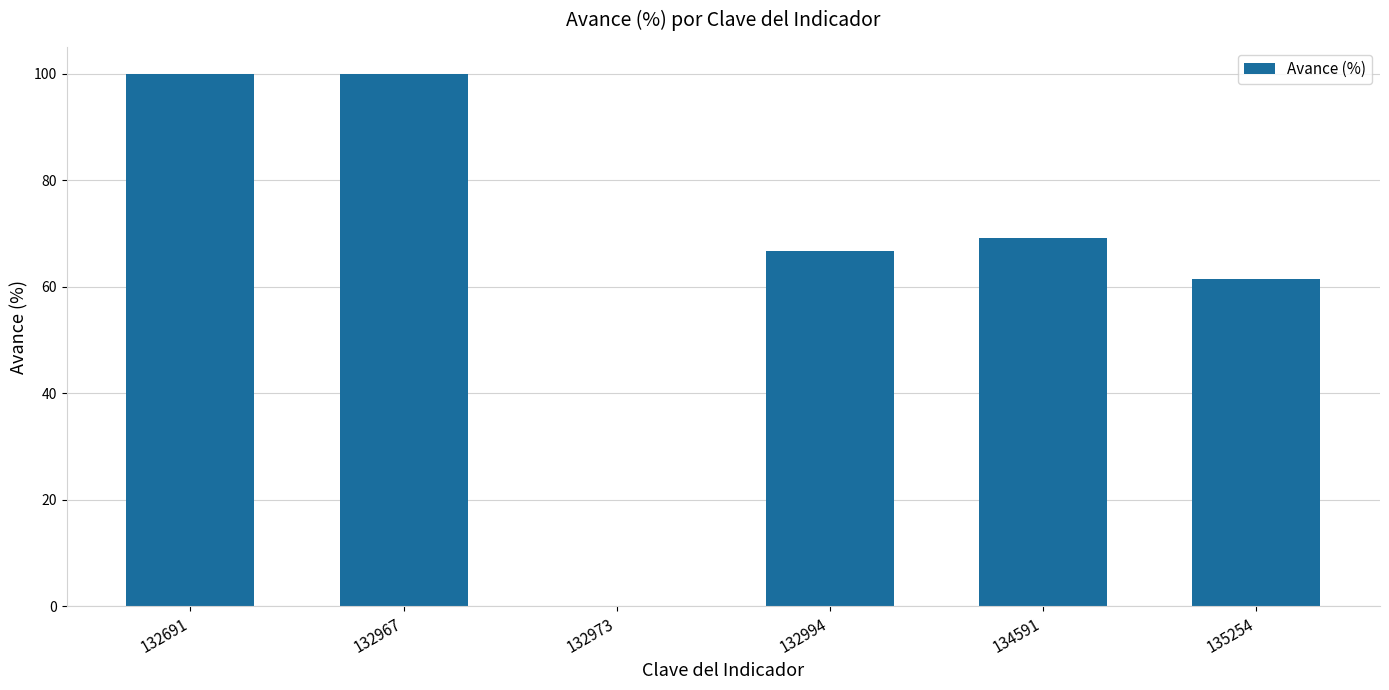

At which label is the value closest to 50?

135254